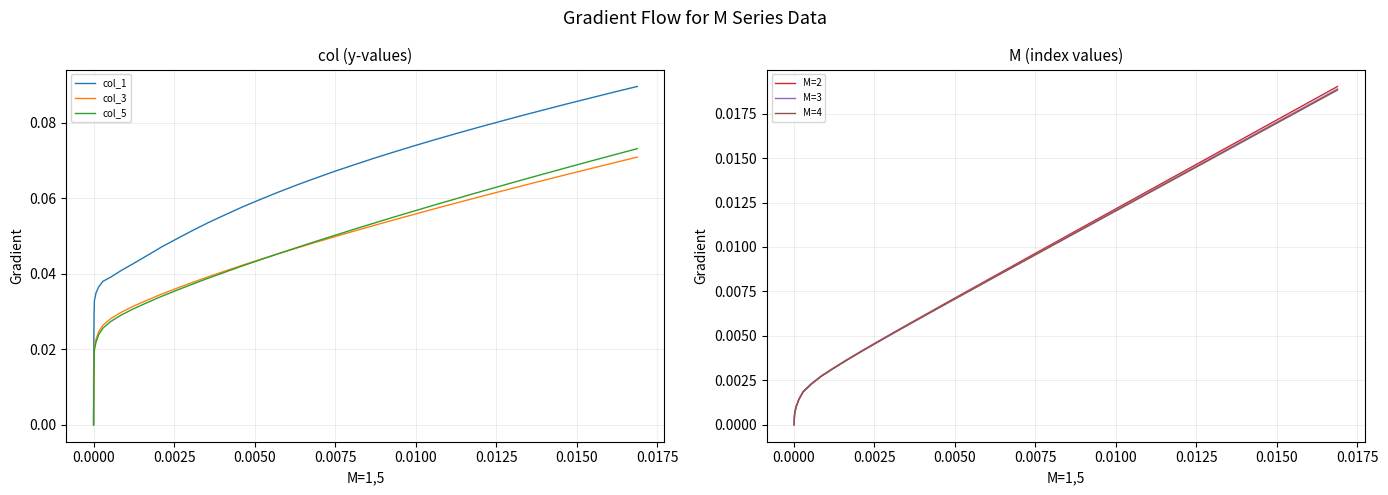

What are all the series names shown in the legend?

col_1, col_3, col_5, M=2, M=3, M=4